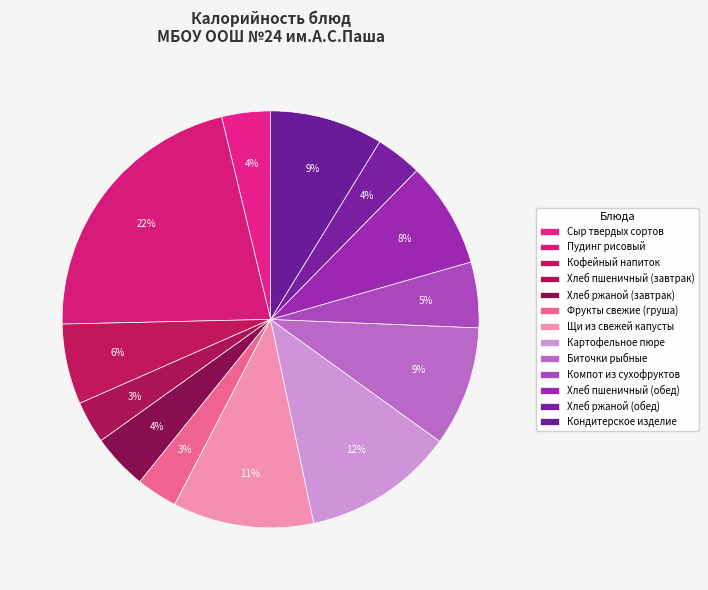

Count the number of slices in the pie.

13